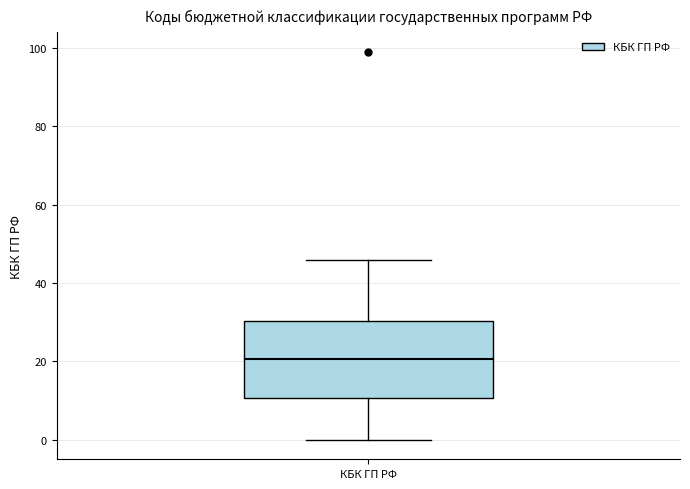

Transcribe this box plot: give where the median line is, the range the box spans, and where the two whiskers end, as read against the y-axis. The values are not printed on the chart, so give them approximately, as read against the axis.

median 20, box 10 to 30, whiskers 0 to 46